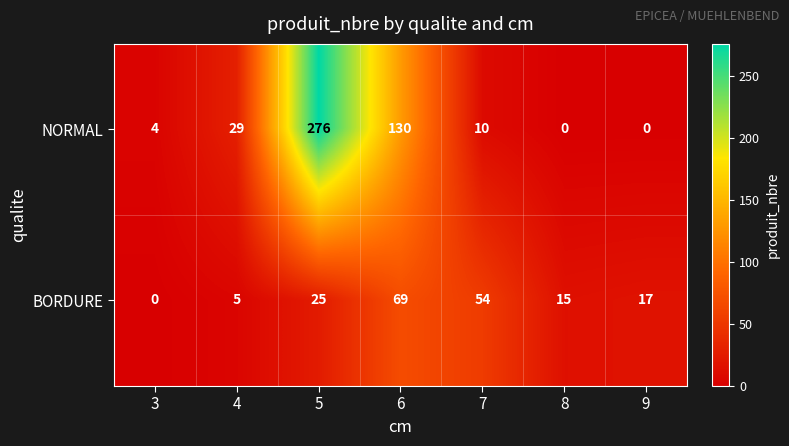

At which category is the sum across all series the highest?

5